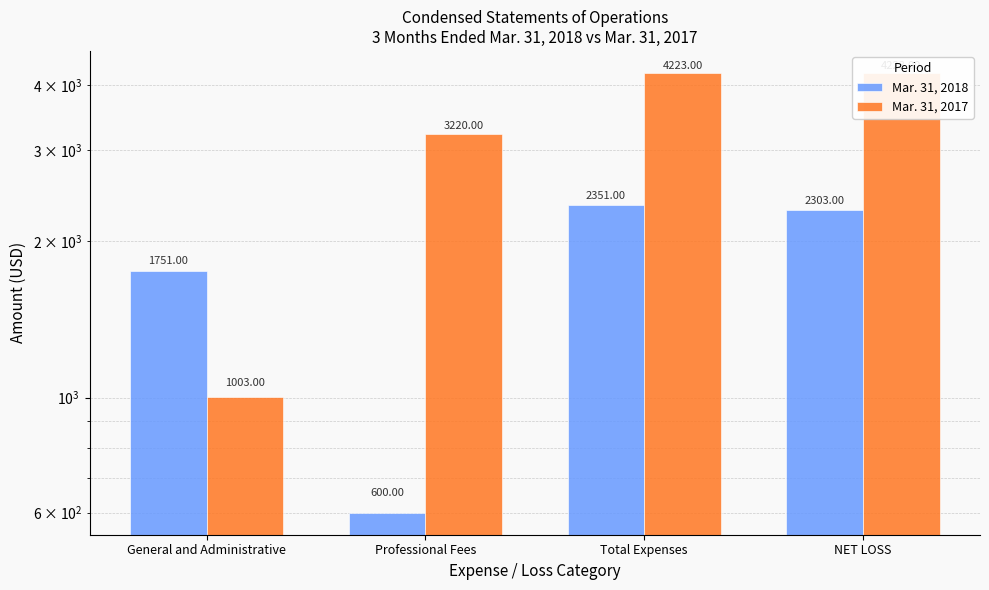

Reading left to right, list all the values displayed in this chart.

Mar. 31, 2018: 1751	600	2351	2303
Mar. 31, 2017: 1003	3220	4223	4223